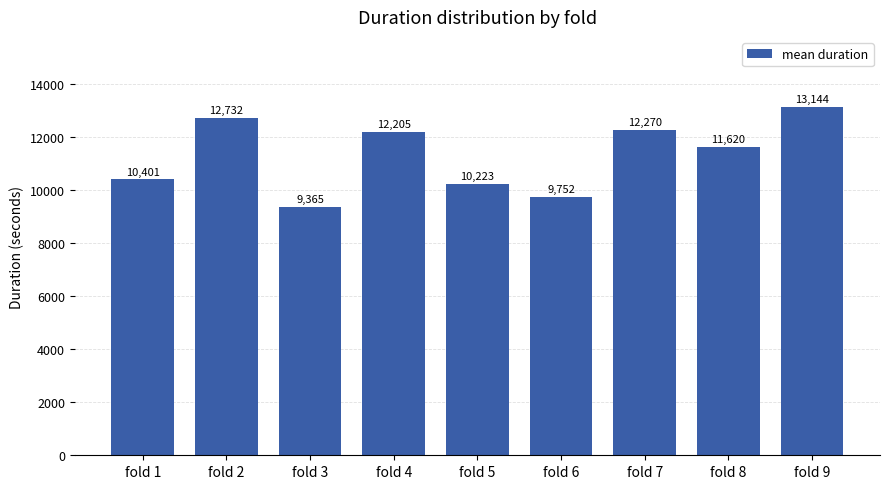

The chart shows a value of 3644.8 at fold 7. True or false?

False